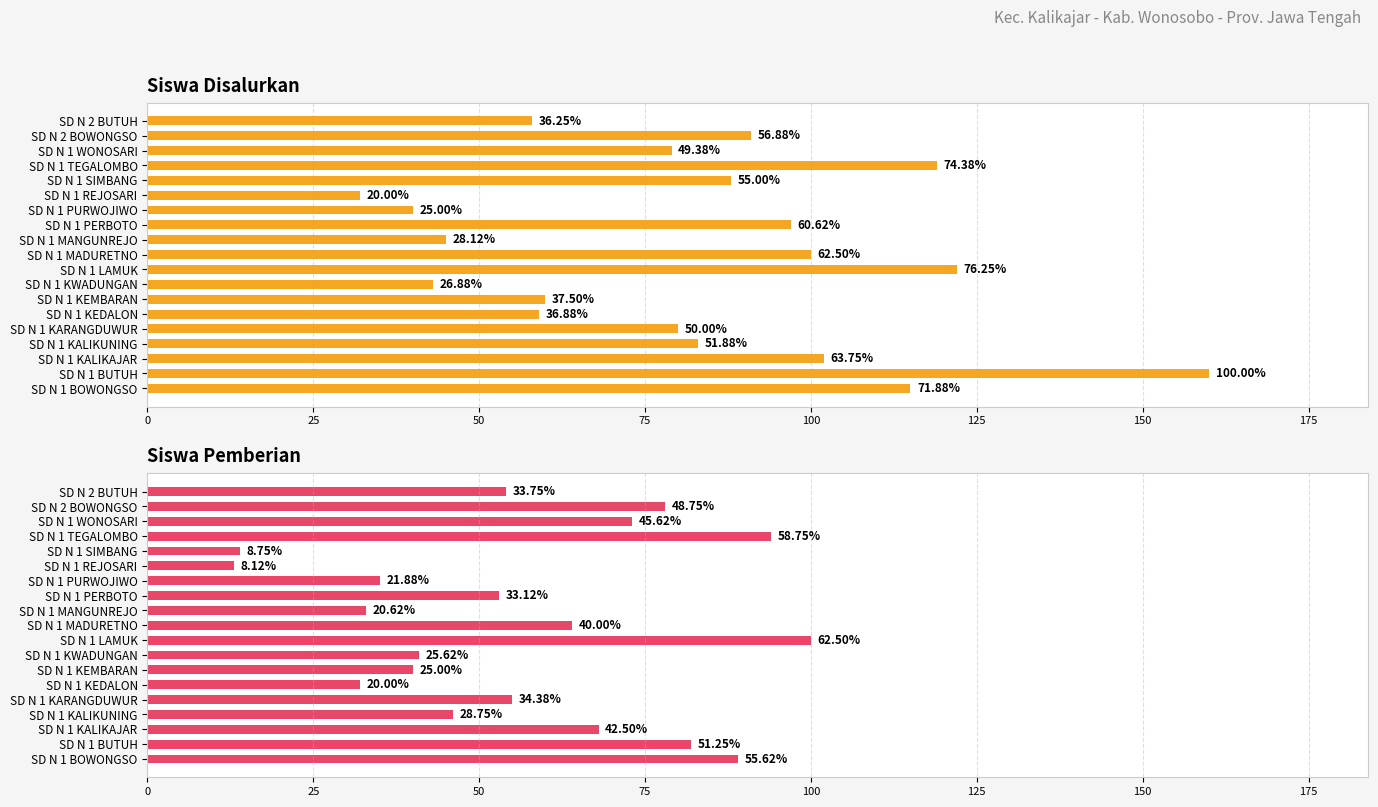

How many bars are there in each group?

2